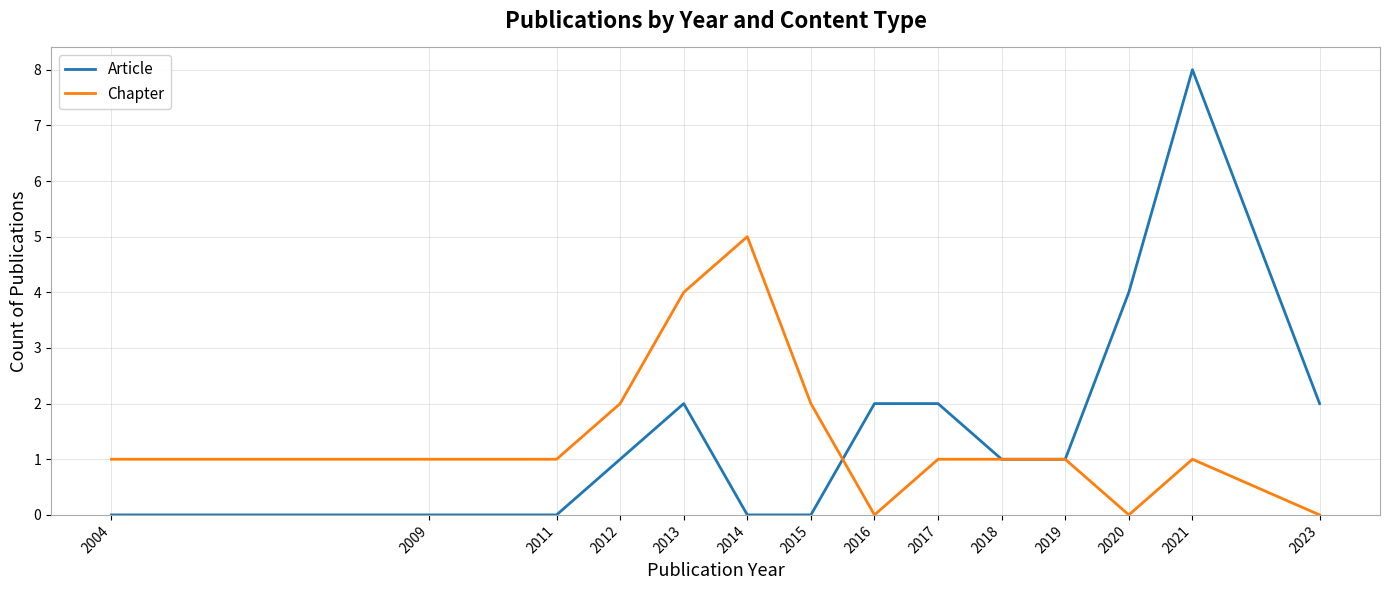

After their last crossing, which series has the higher values: Chapter or Article?

Article